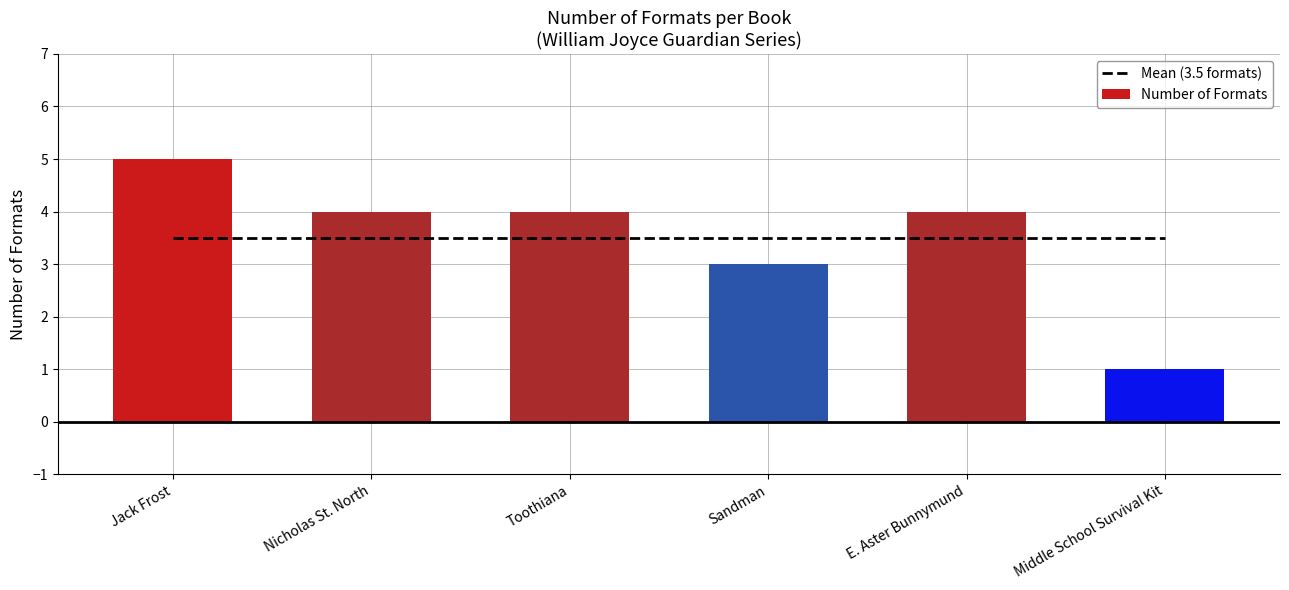

At which category does the chart reach its peak across all series?

Jack Frost